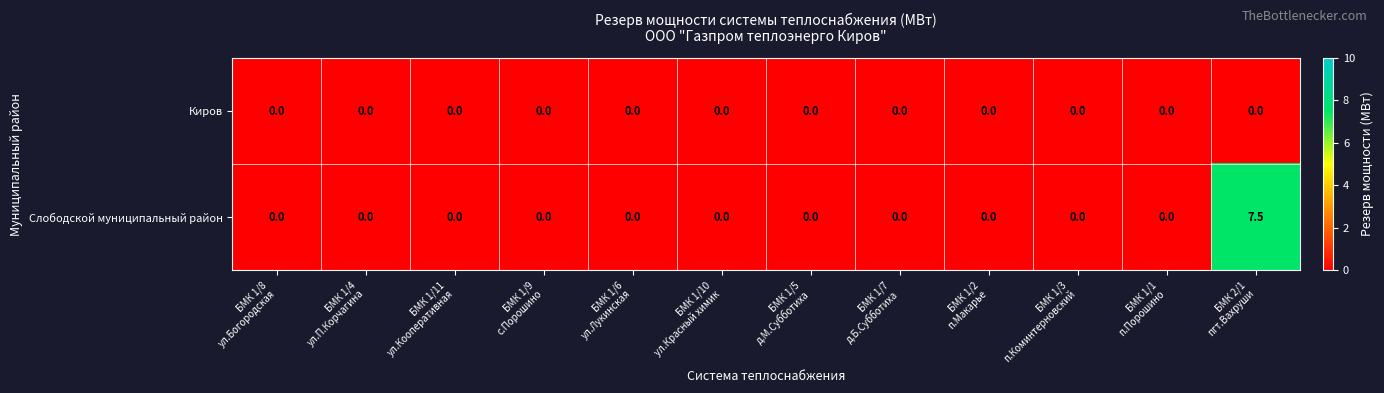

Rank the series by their maximum value, from lowest to highest.

Киров, Слободской муниципальный район